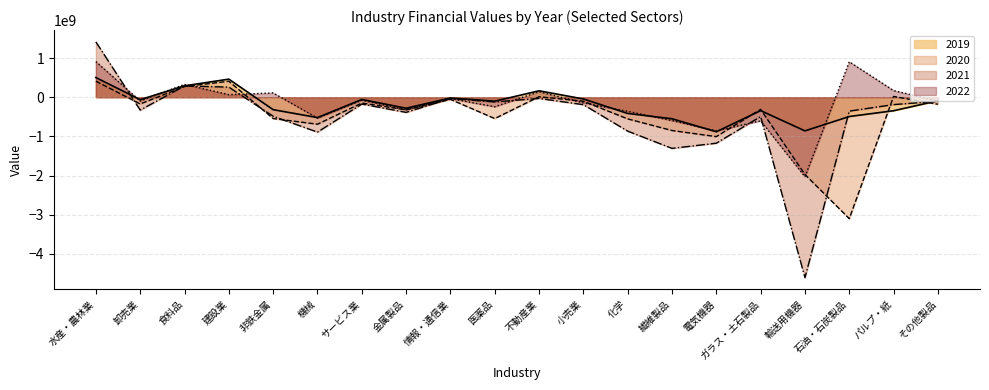

What is the average value of the 2021 series?

-488795727